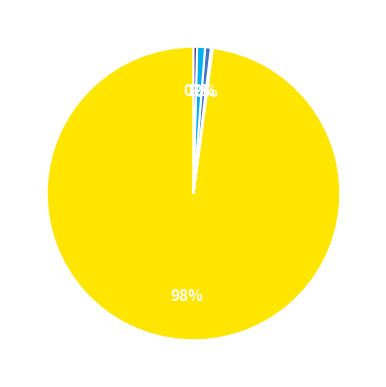

To the nearest percent, what is the average slice percentage?

20%